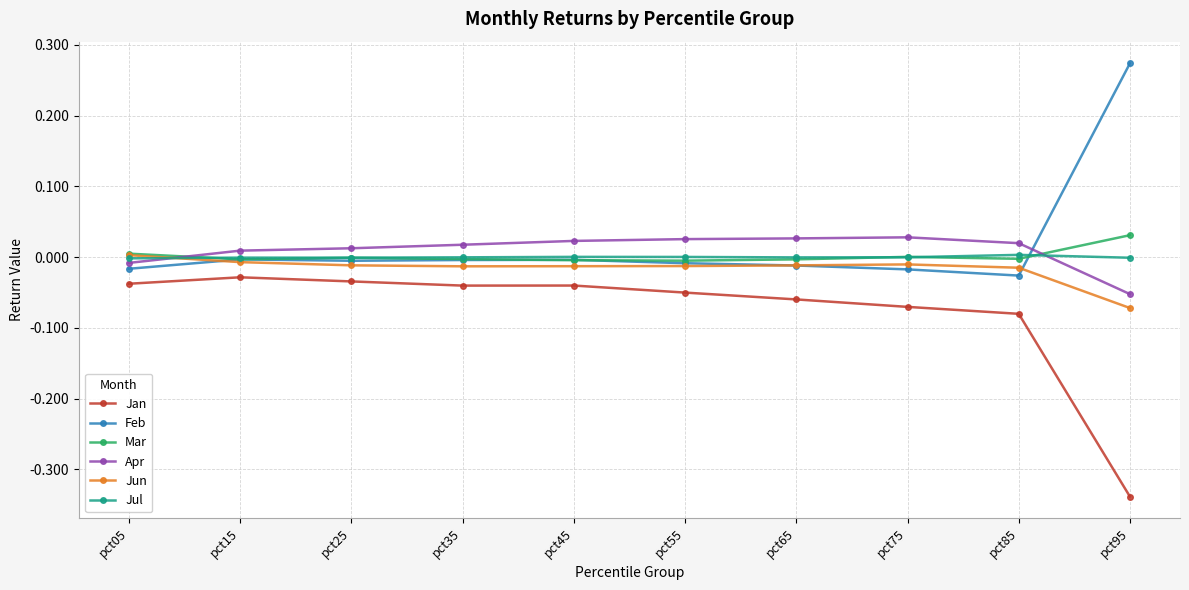

Which category has the lowest value in the Jan series?

pct95